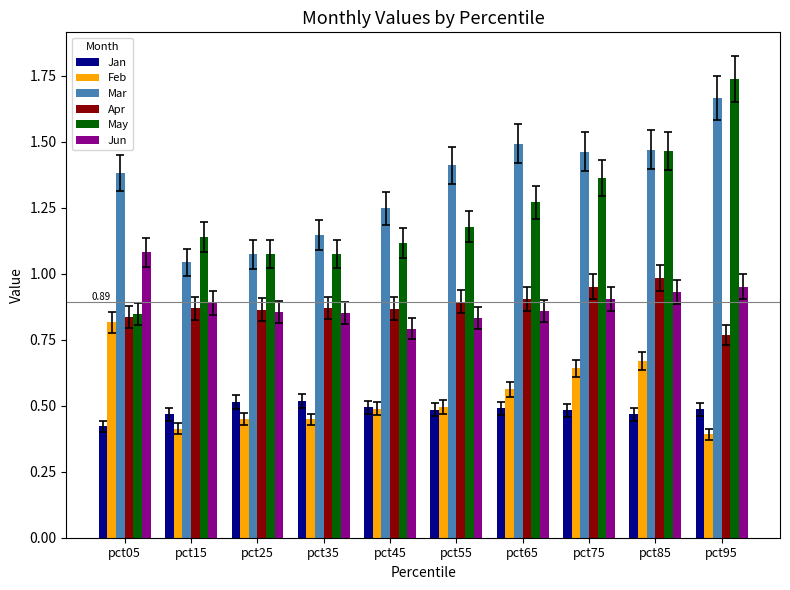

Which series has the largest total across all categories?

Mar